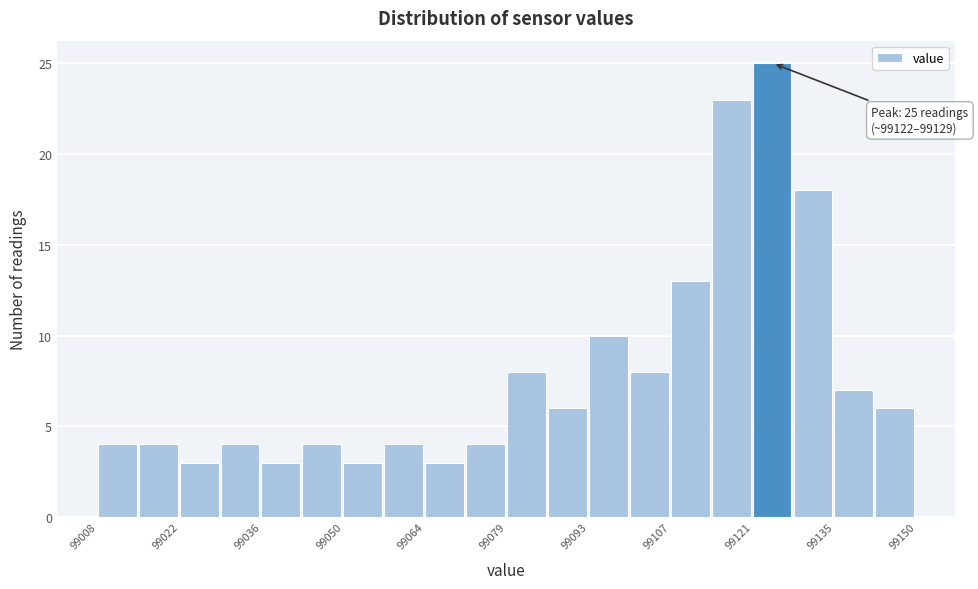

Read against the x-axis, roughly where is the centre of the tallest bar?

99124